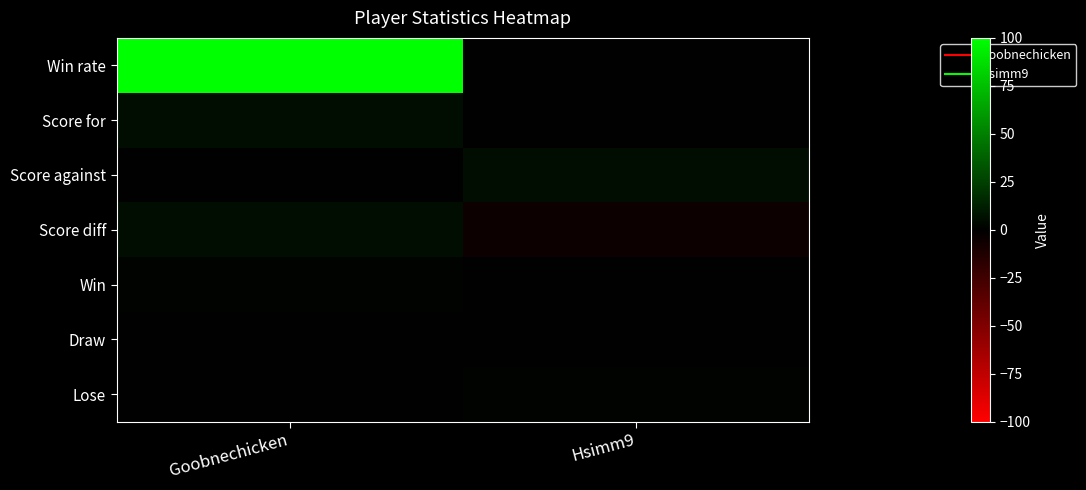

At Hsimm9, list the series in order from smallest to largest.

Score diff, Win rate, Score for, Win, Draw, Lose, Score against